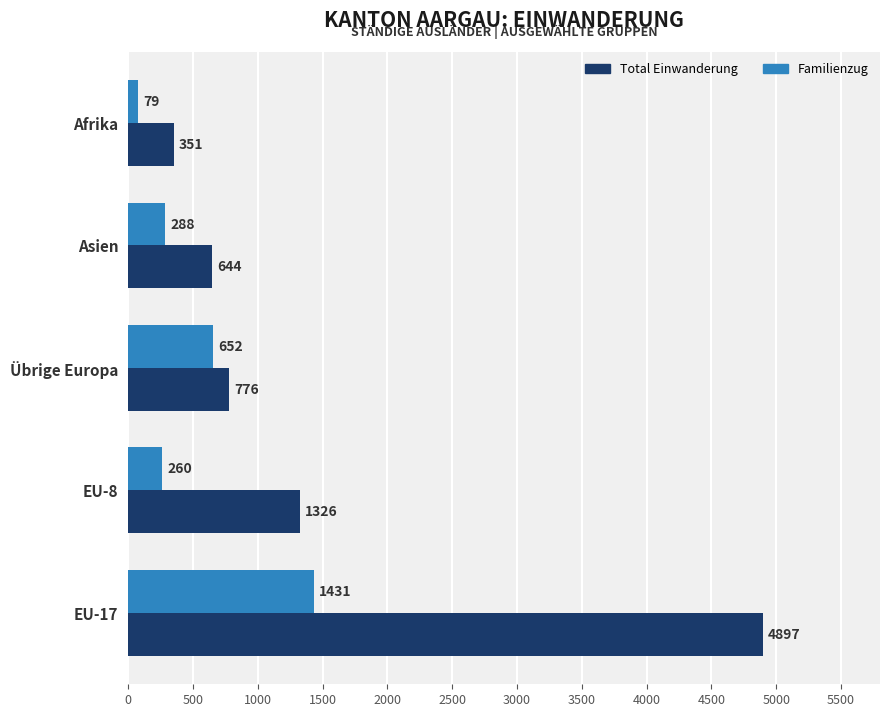

How many data points in Total Einwanderung are less than 776?

2